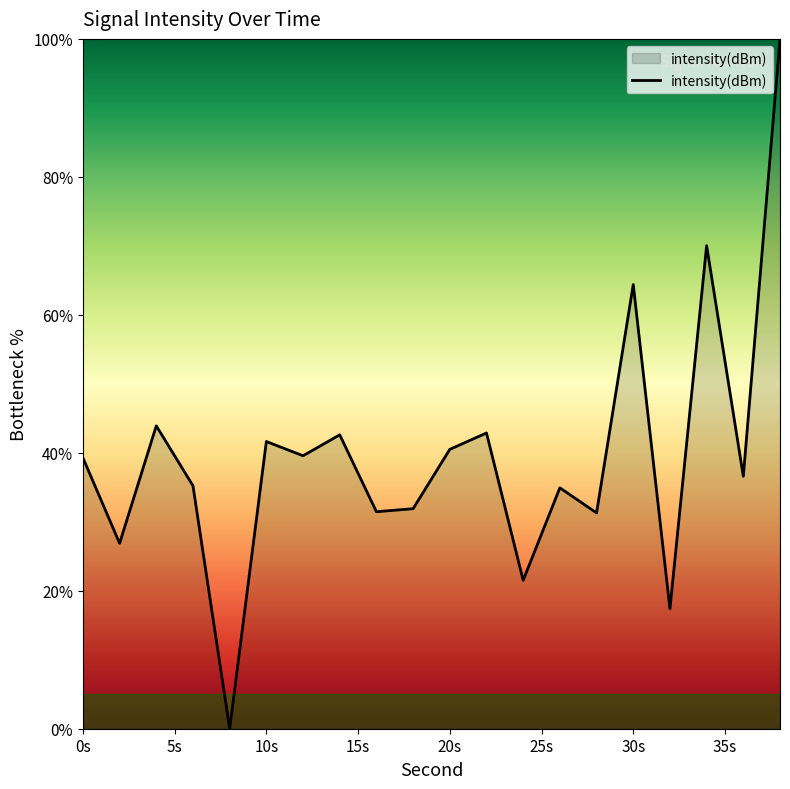

What is the greatest value displayed?

100.0